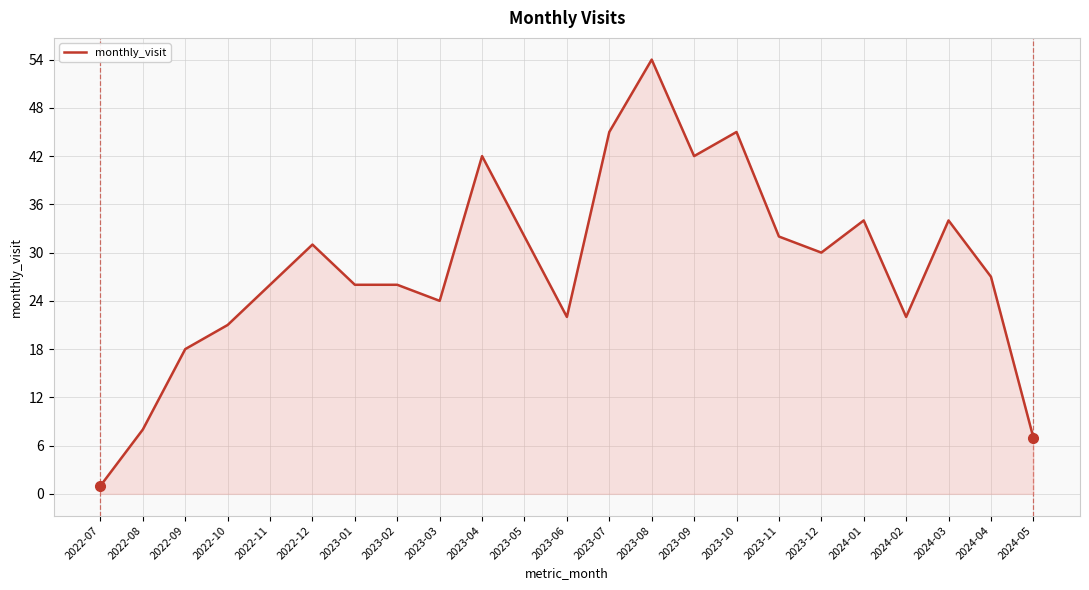

What is the sum of all values?

649